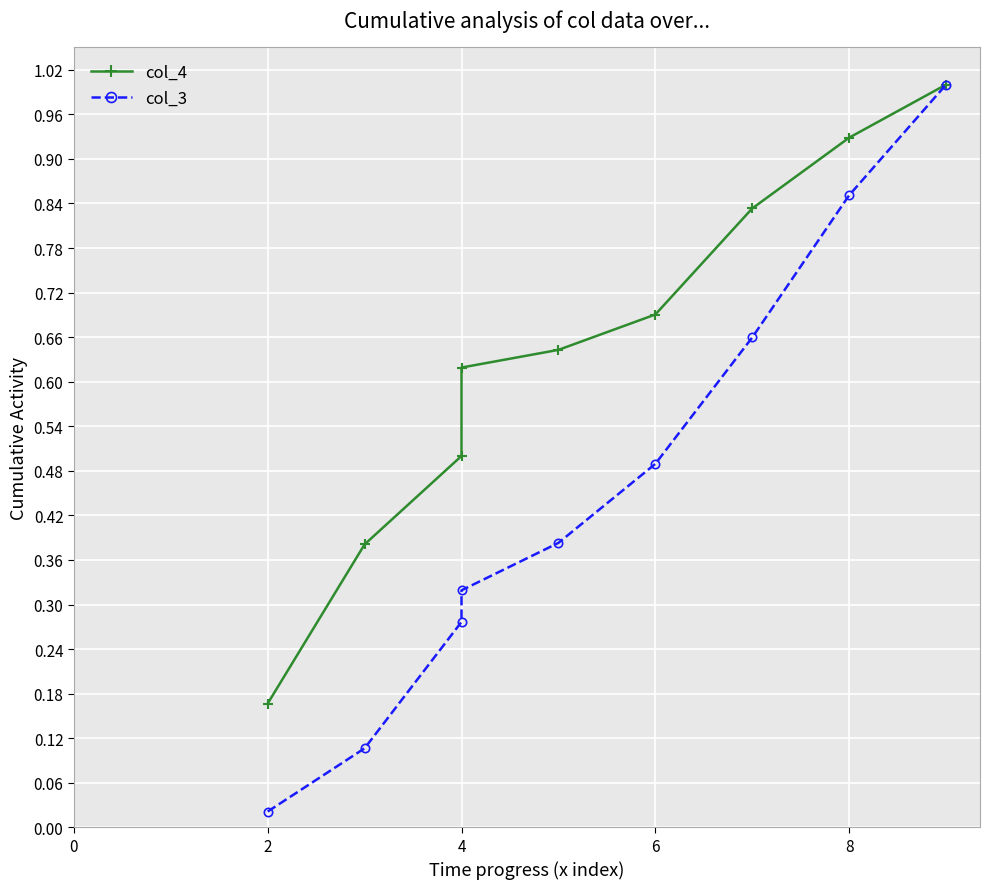

Reading left to right, transcribe all the data shown in this chart.

col_4: 0.2	0.4	0.5	0.6	0.6	0.7	0.8	0.9	1.0
col_3: 0.0	0.1	0.3	0.3	0.4	0.5	0.7	0.9	1.0